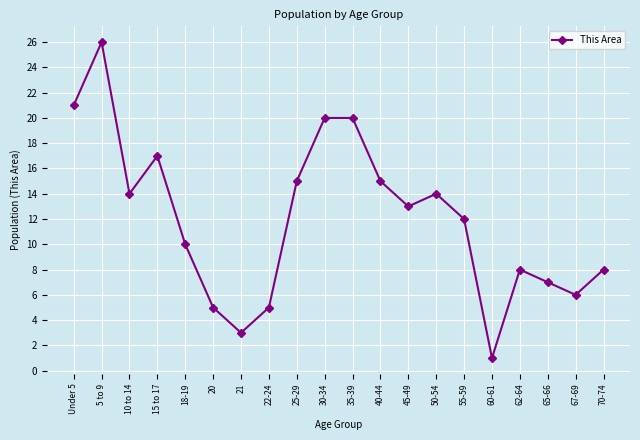

Is it true that the value at 40-44 is 24?

False